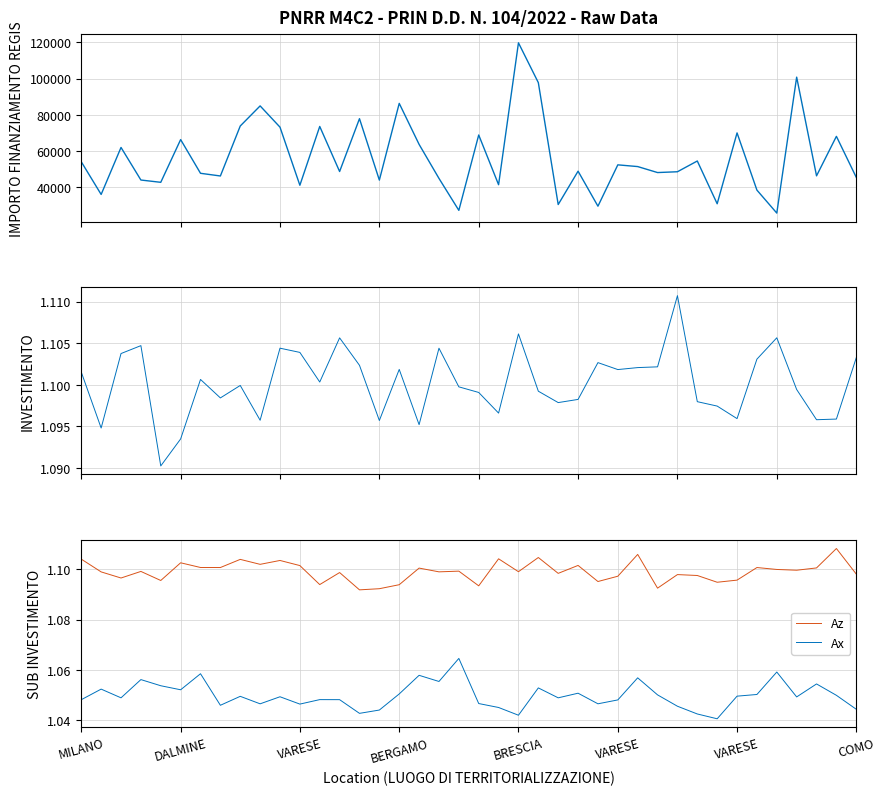

At which category does the chart reach its peak across all series?

BRESCIA